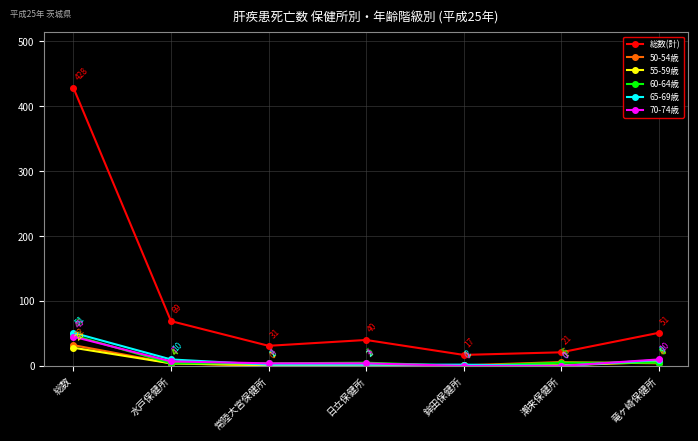

How many lines are shown in the chart?

6